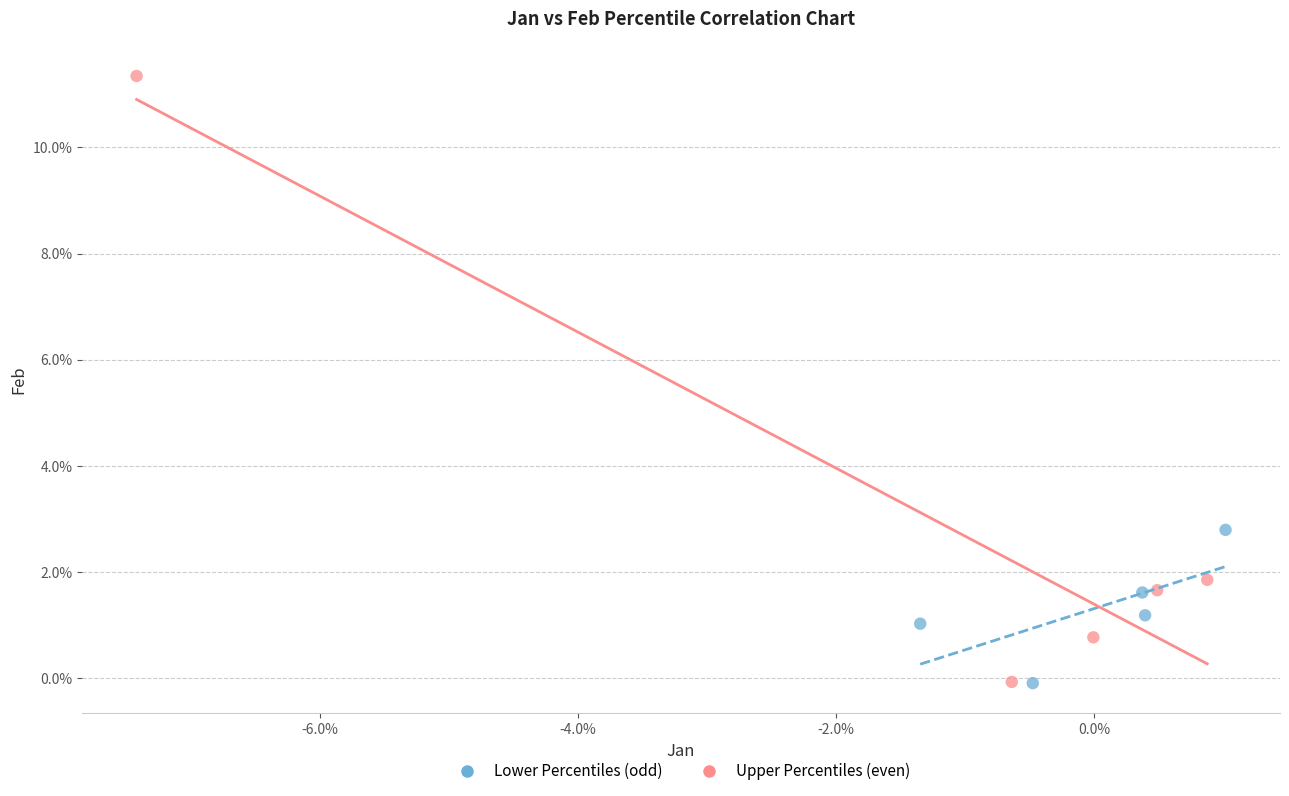

Which series contains the highest Y value?

Upper Percentiles (even)